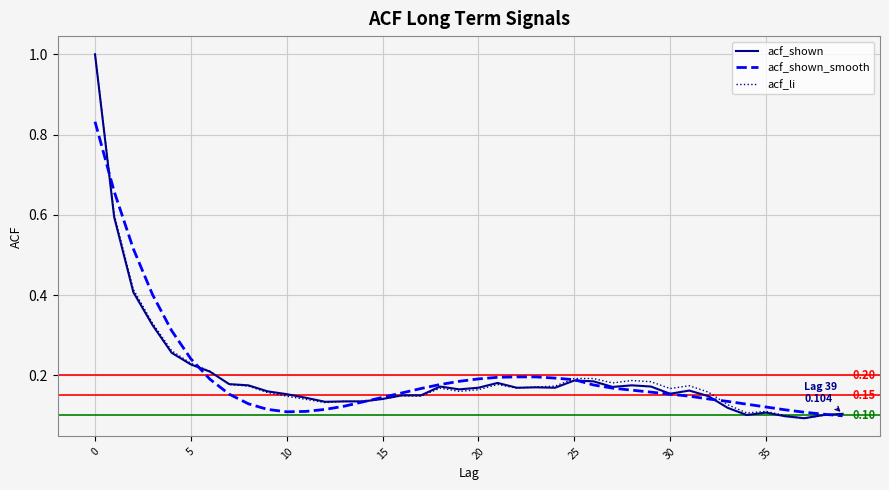

How many lines are shown in the chart?

3